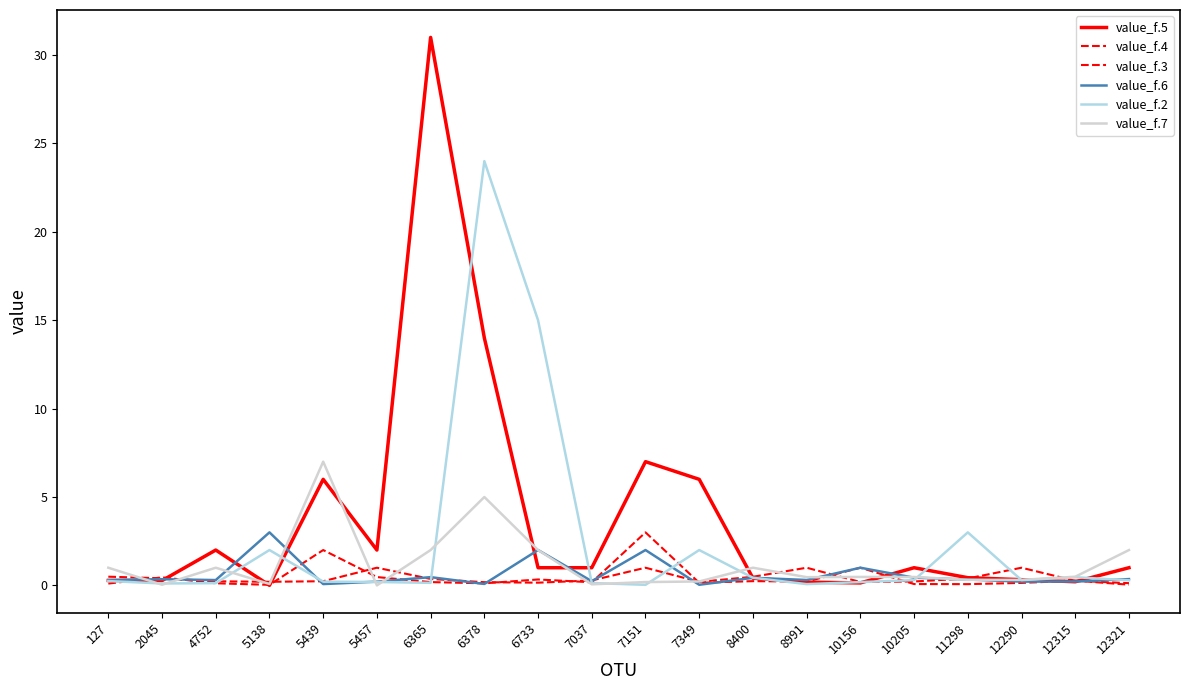

Does the chart display data point markers on the line(s)?

No